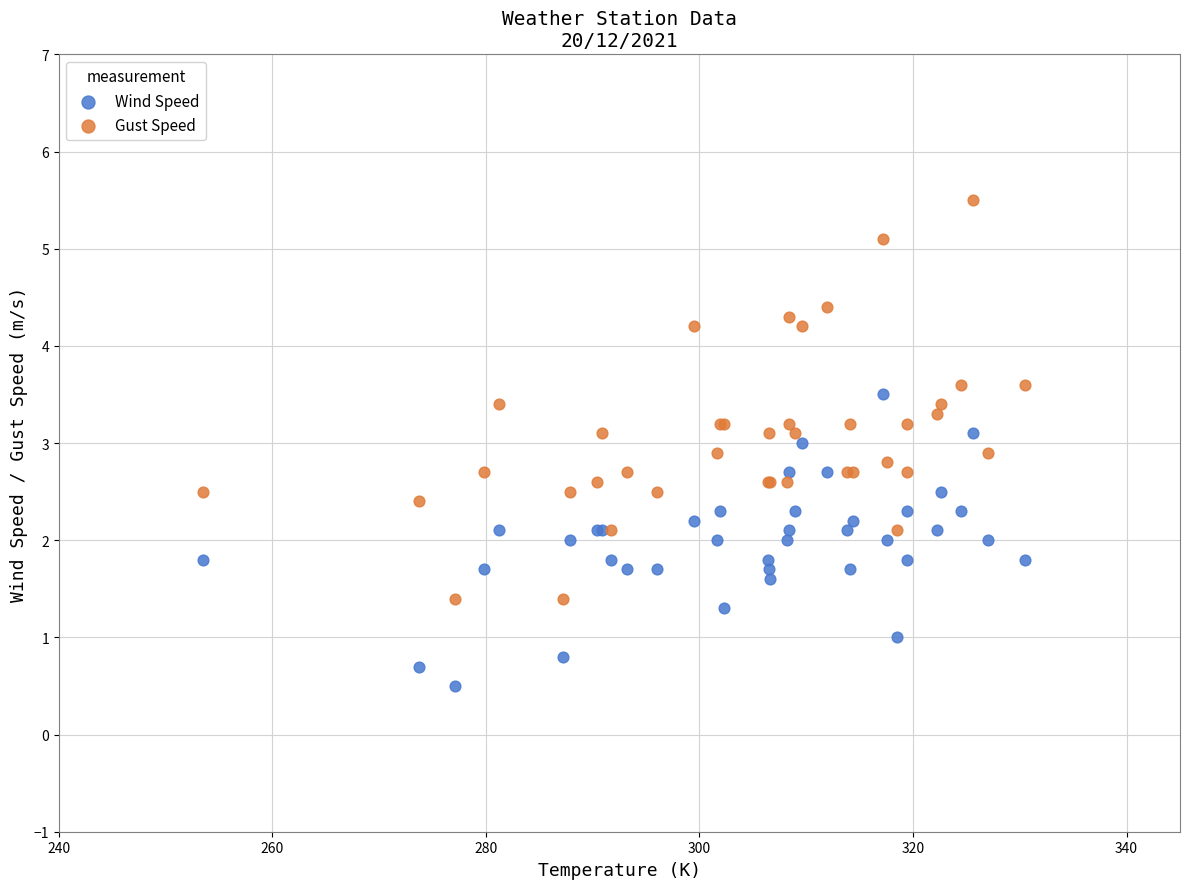

Which series contains the highest Y value?

Gust Speed